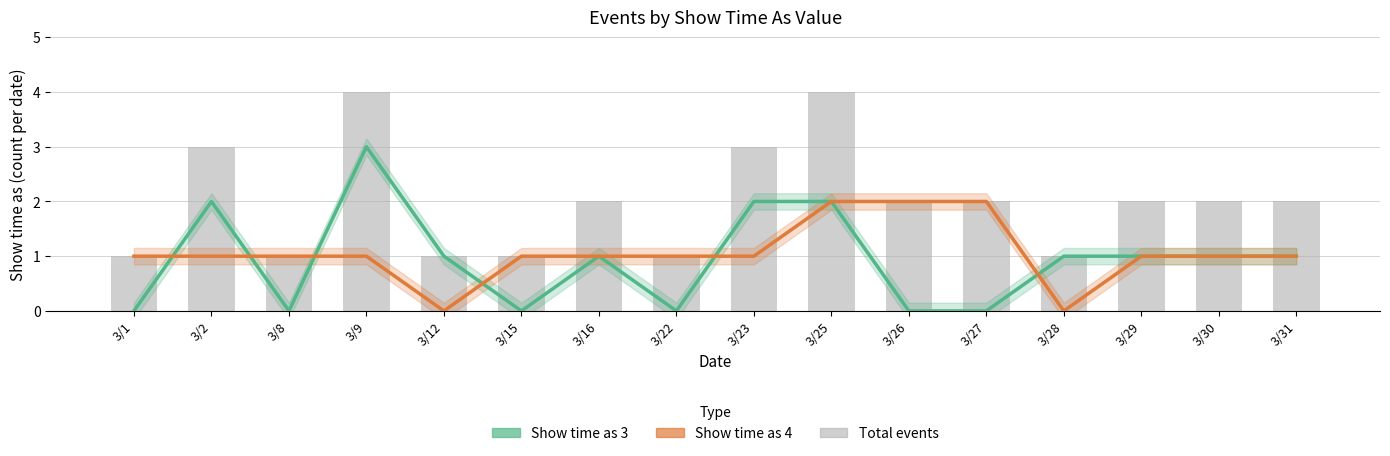

What is the approximate value of Show time as 3 at 3/29?

1